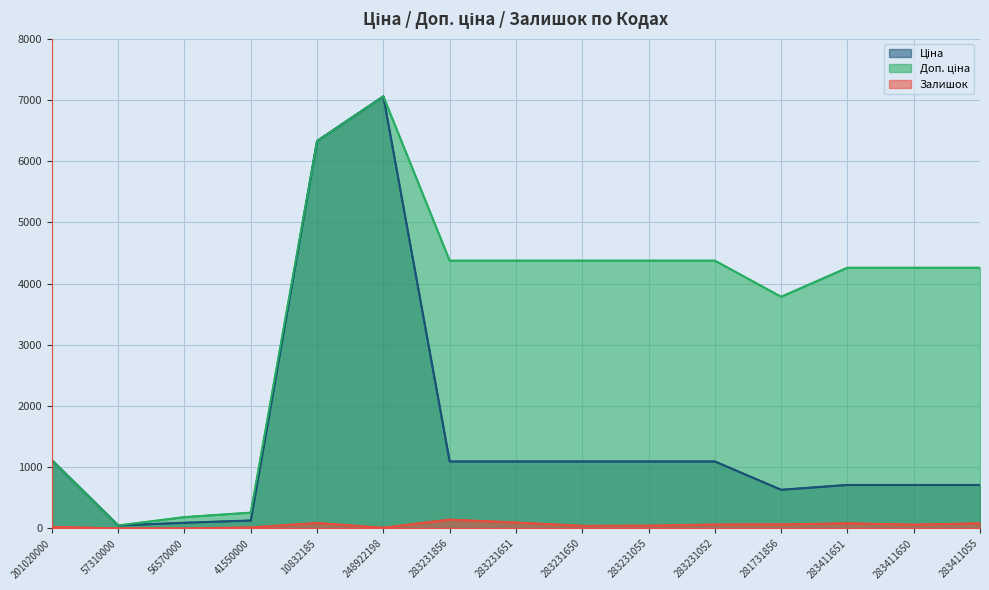

At 283411650, list the series in order from largest to smallest.

Доп. ціна, Ціна, Залишок